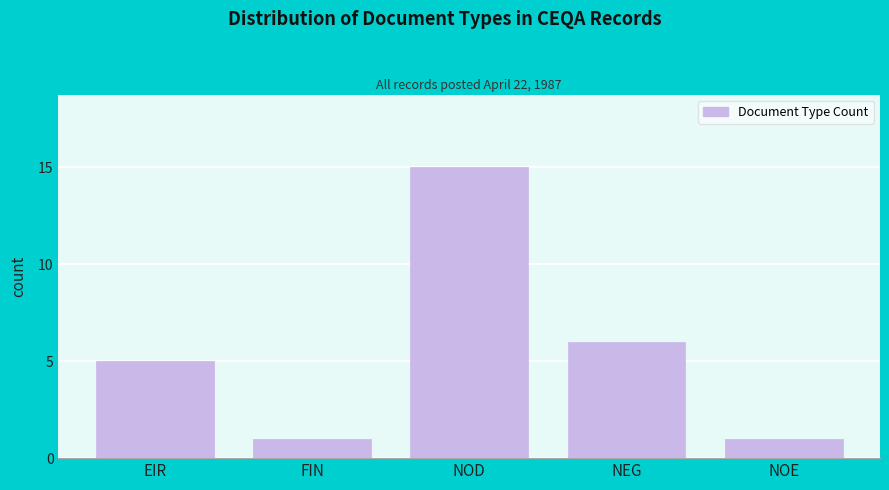

Reading left to right, list all the values displayed in this chart.

EIR=5	FIN=1	NOD=15	NEG=6	NOE=1